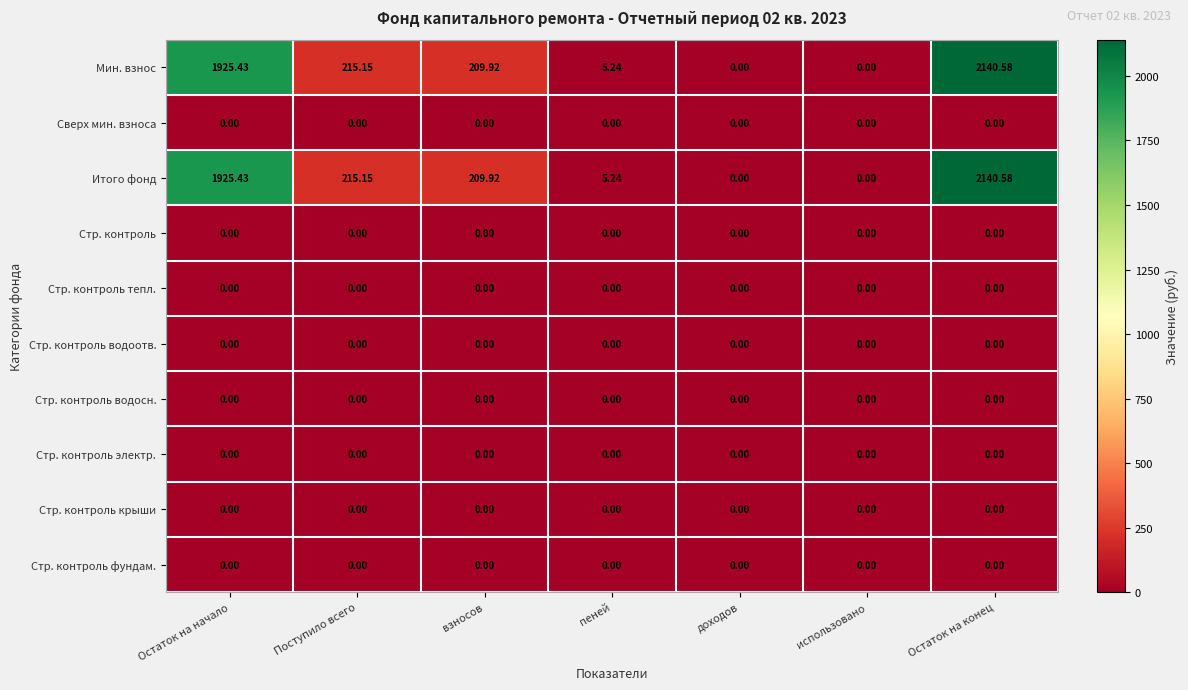

How many categories are shown in the chart?

7